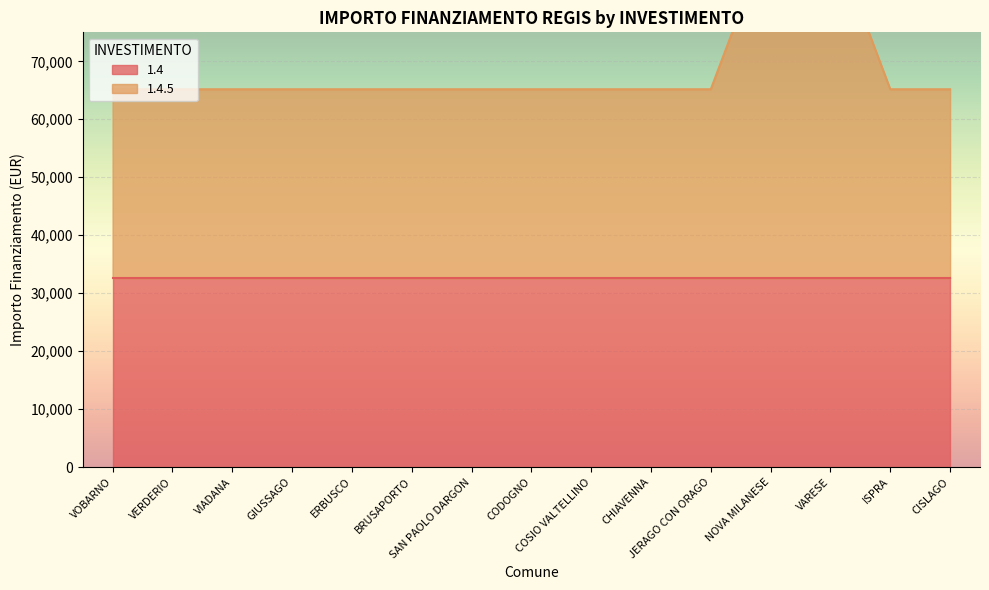

What is the sum of the values at ERBUSCO and CHIAVENNA?

130356